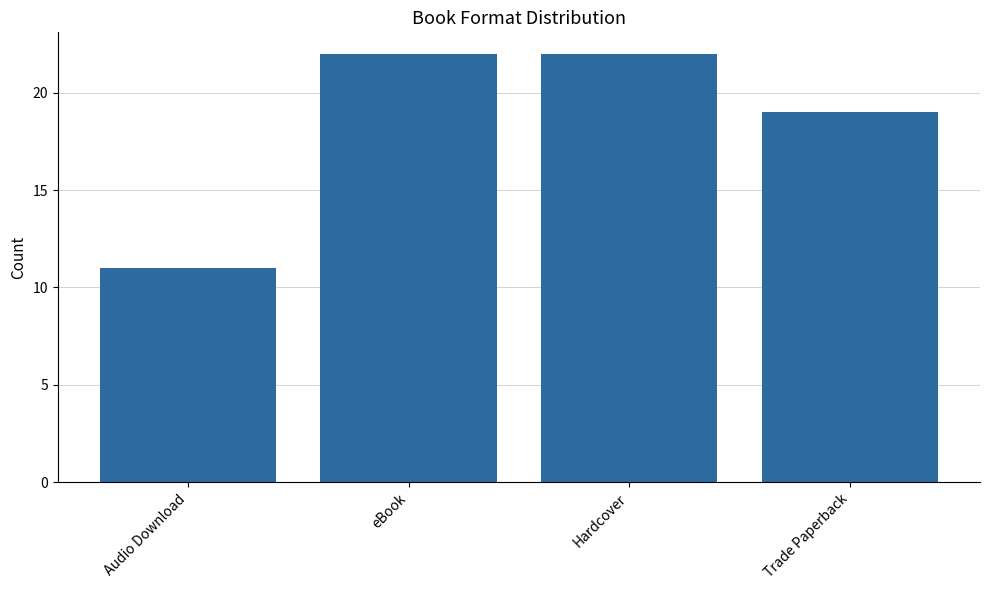

Reading left to right, extract all data points from this chart.

Audio Download=11	eBook=22	Hardcover=22	Trade Paperback=19